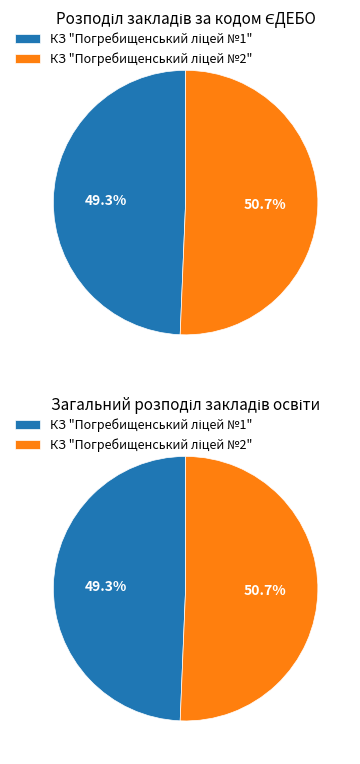

What is the majority slice?

КЗ "Погребищенський ліцей №2"